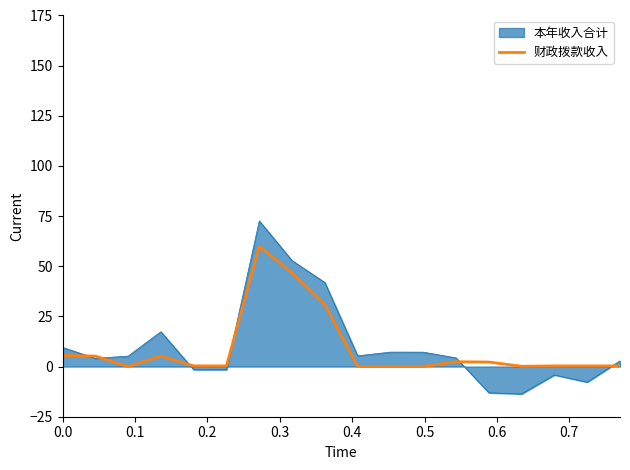

How many lines are shown in the chart?

2